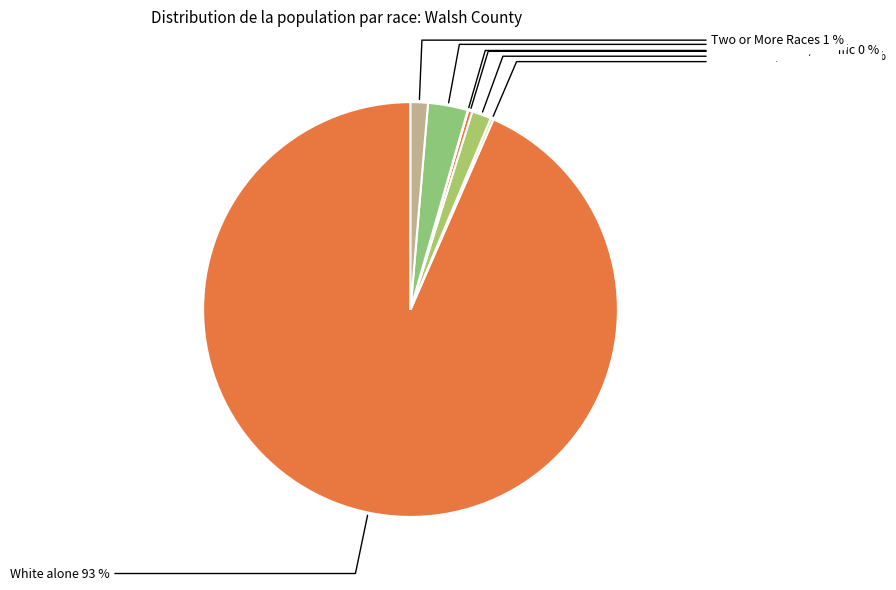

Which category accounts for the majority?

White alone